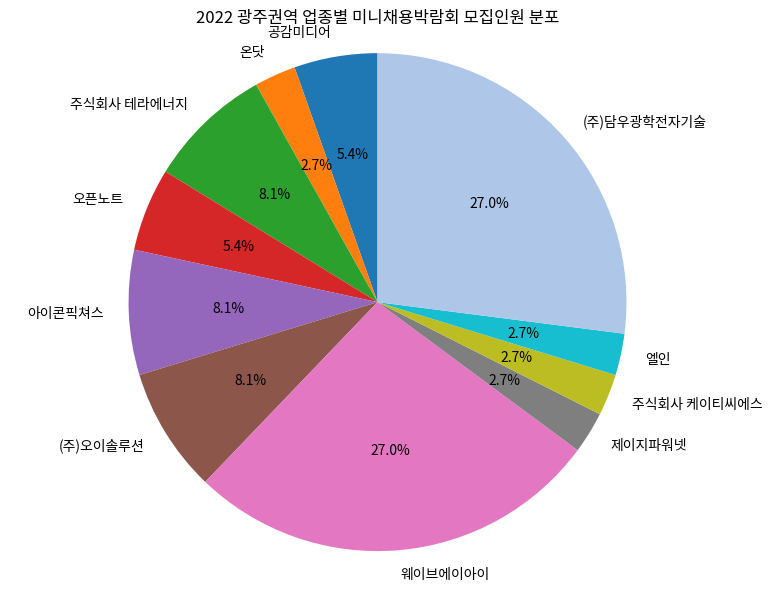

Is there any slice that represents more than half of the pie?

No